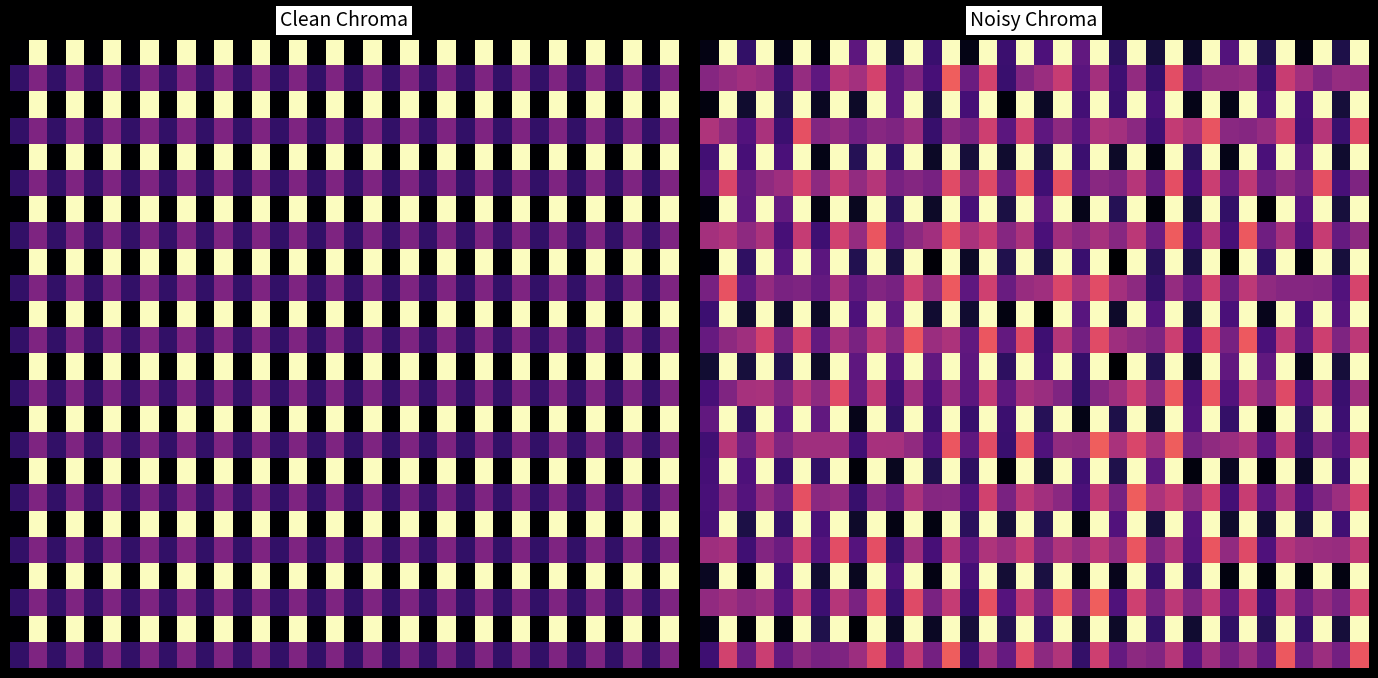

What is the maximum value for row_10?

1.0